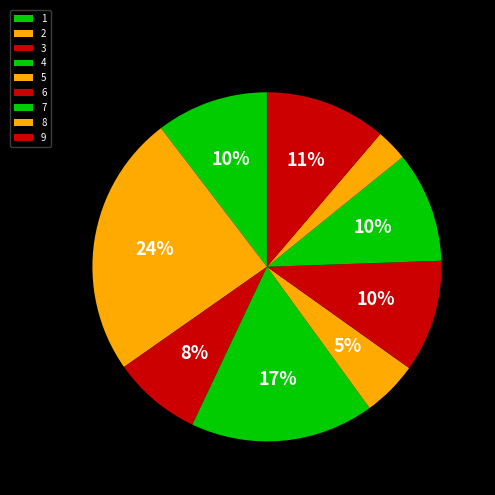

Rank the categories by value from lowest to highest.

8, 5, 3, 7, 1, 6, 9, 4, 2